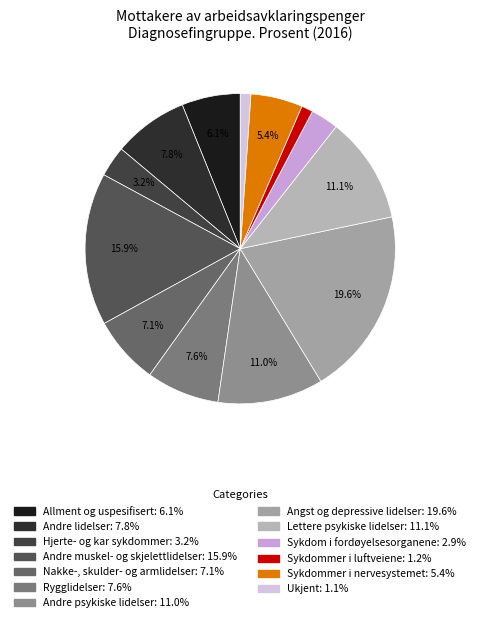

To the nearest percent, what percentage of the pie is Ukjent?

1%